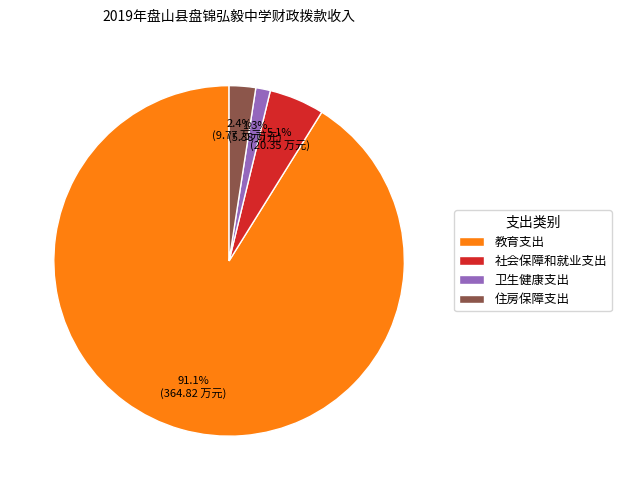

Is there a majority slice in this chart?

Yes